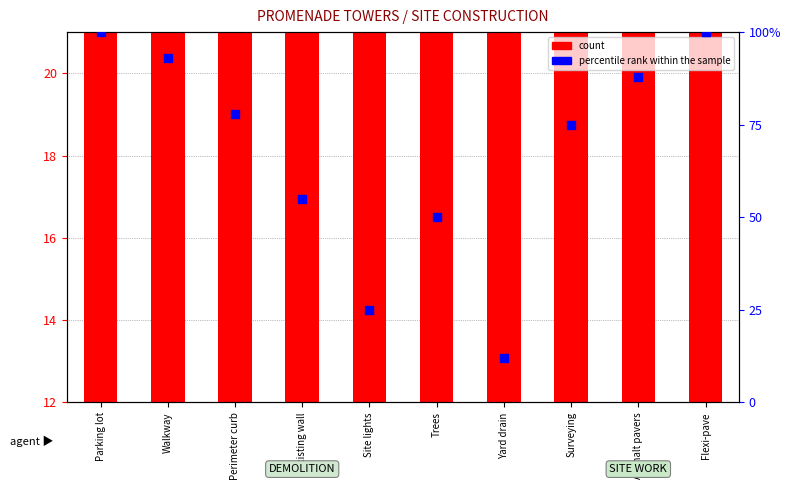

Which series reaches the minimum Y coordinate?

count